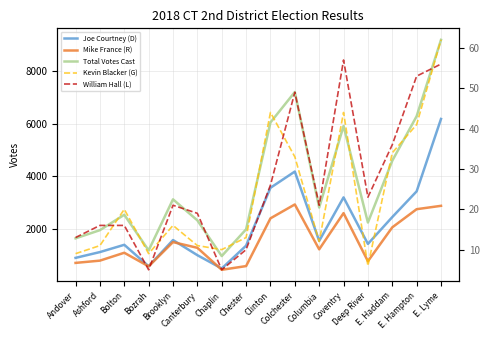

What position from the left is Deep River?

13